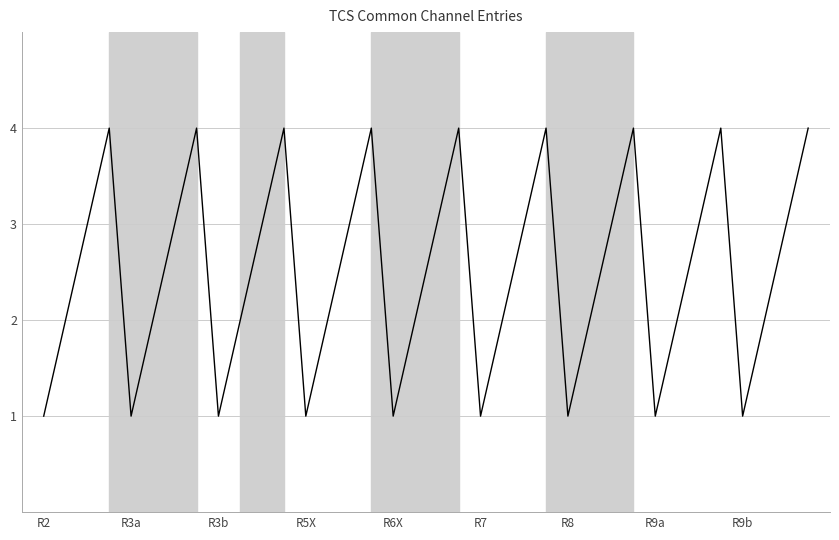

What is the greatest value displayed?

4